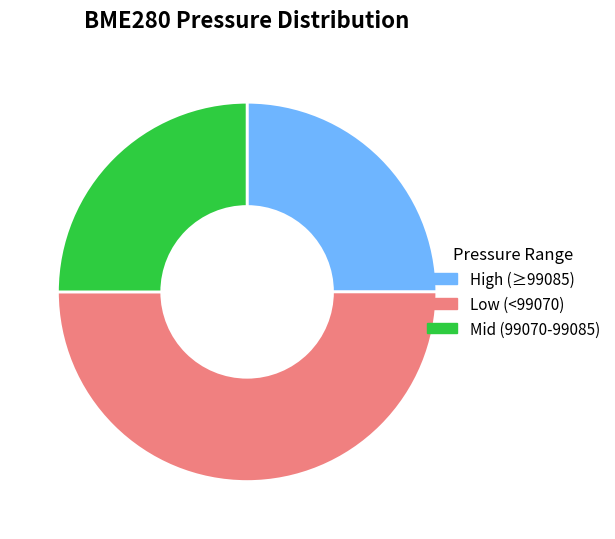

Approximately how many times larger is the value at Low (<99070) compared to High (≥99085)?

2.0